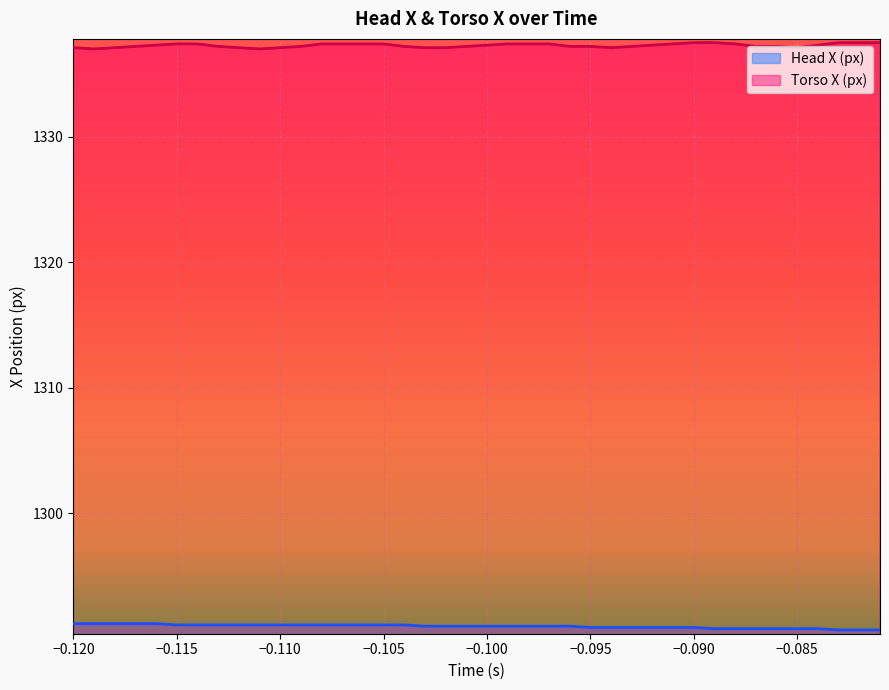

True or false: Torso X (px) and Head X (px) intersect in this chart.

False